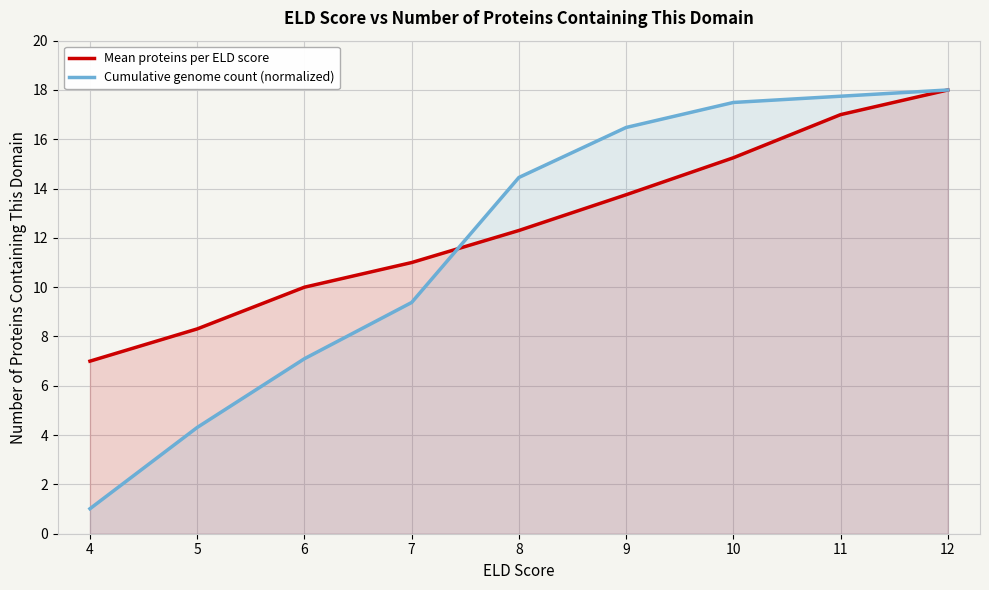

Which category has the lowest value in the Cumulative genome count (normalized) series?

4